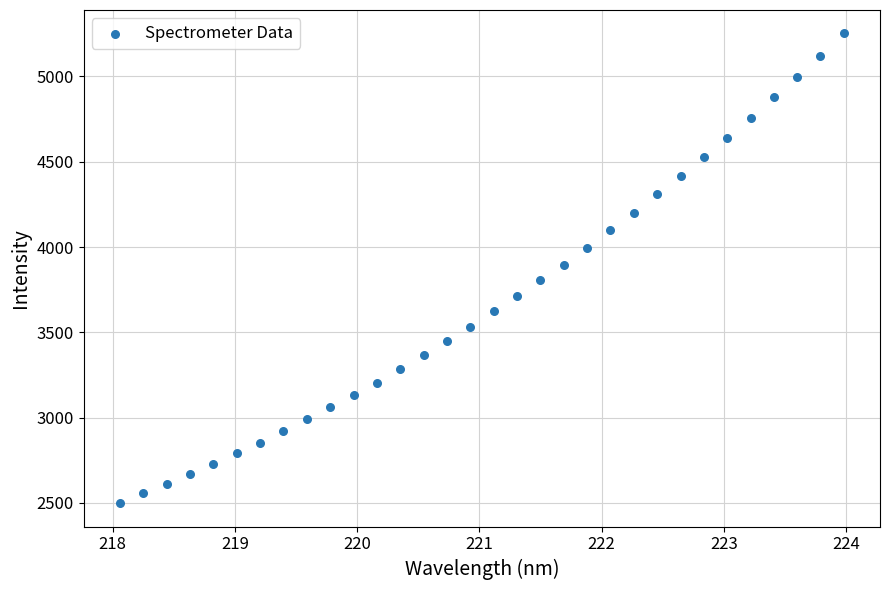

What is the range of Y values (max minus min)?

2753.1